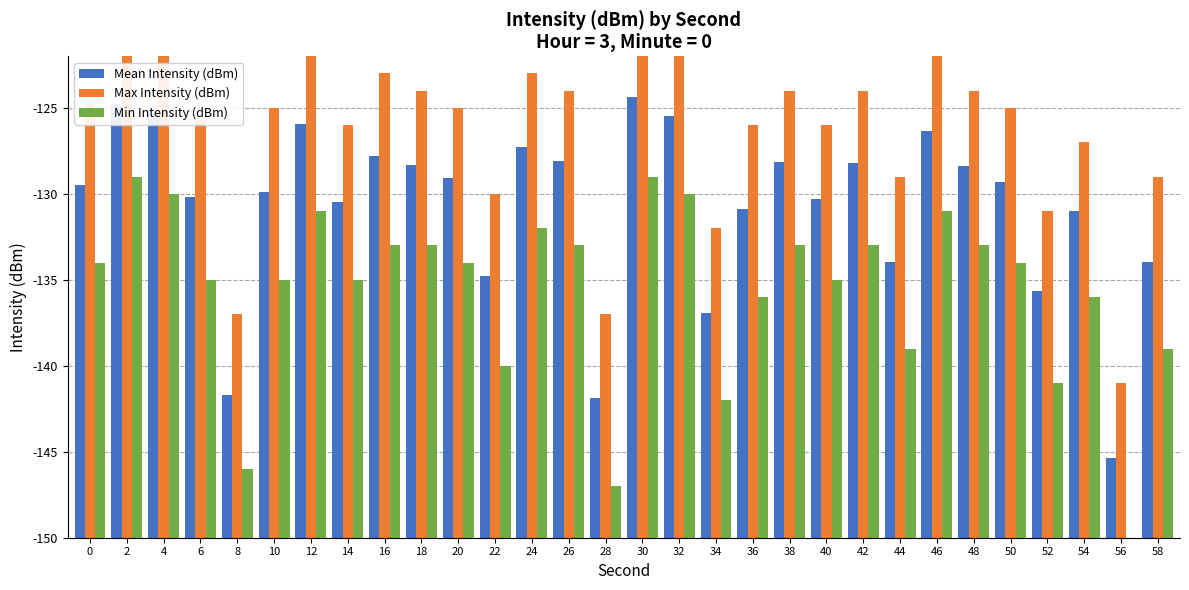

True or false: Max Intensity (dBm) has a value of 7.6 at 44.

False